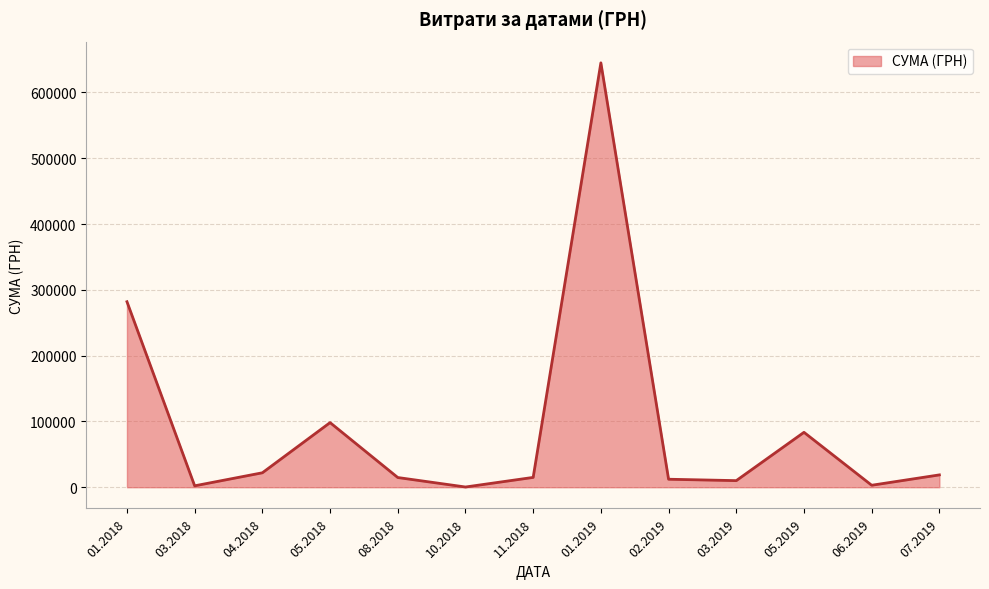

The value at 01.2018 is 65102.1. True or false?

False